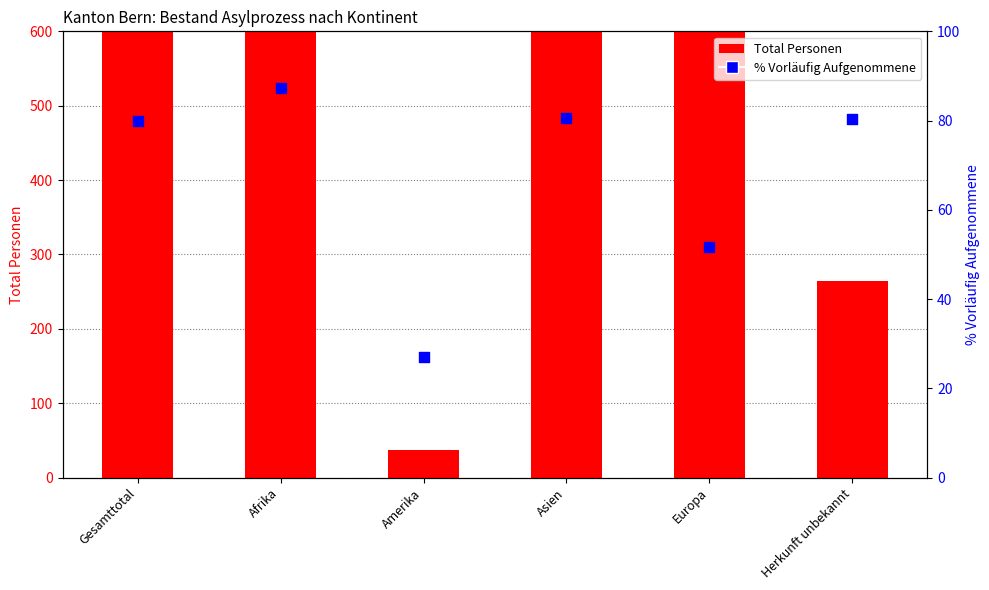

Which series has the widest spread of Y values?

Total Personen